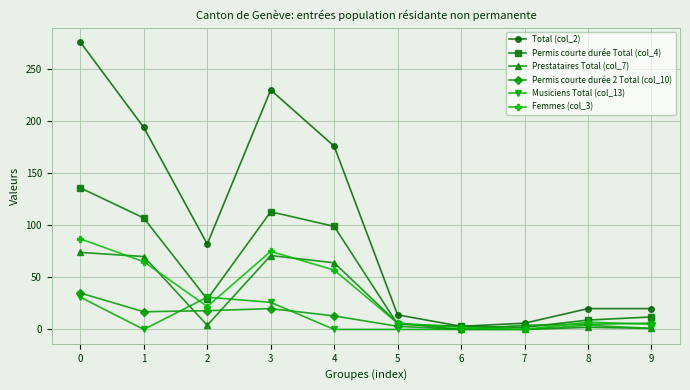

Which series has the largest total across all categories?

Total (col_2)